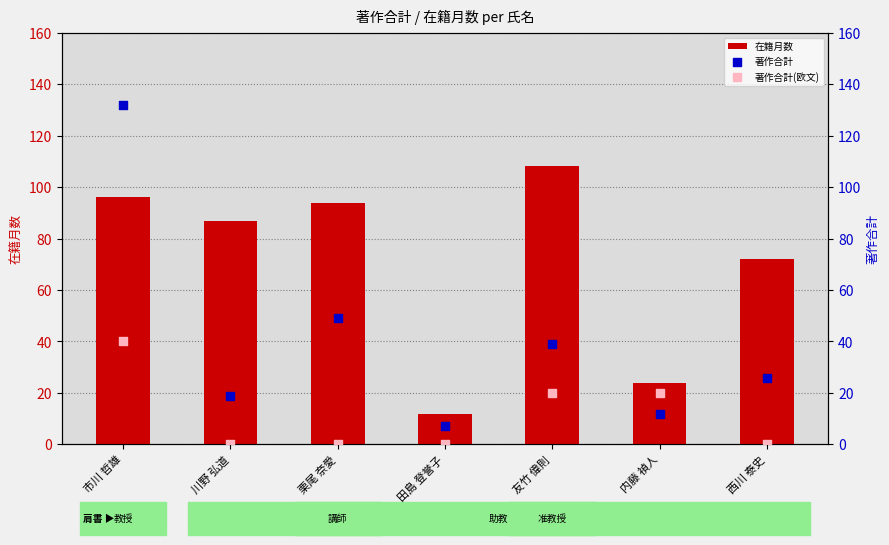

Which series contains the lowest Y value?

著作合計(欧文)